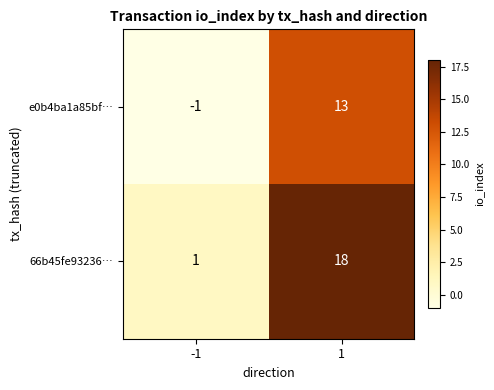

Is it true that 66b45fe93236… equals 18 at 1?

True